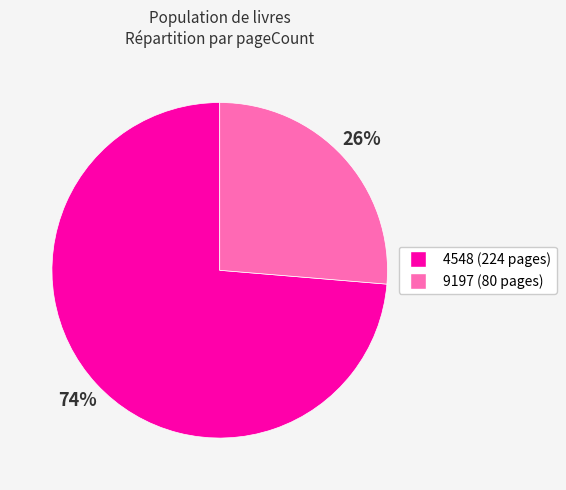

What percentage is the 9197 slice, to the nearest percent?

26%